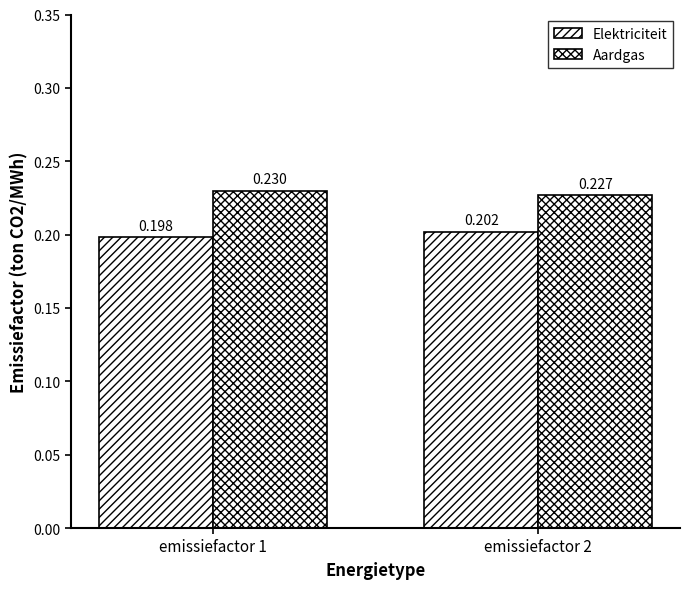

The Aardgas series shows 0.3 at emissiefactor 1. True or false?

False